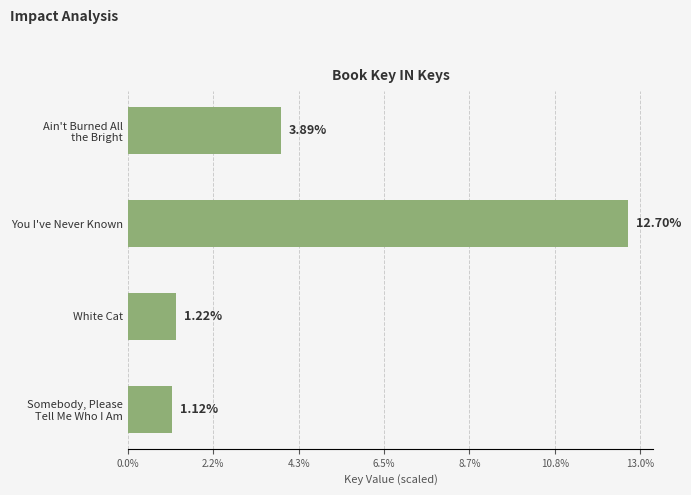

What is the average value?

4.7